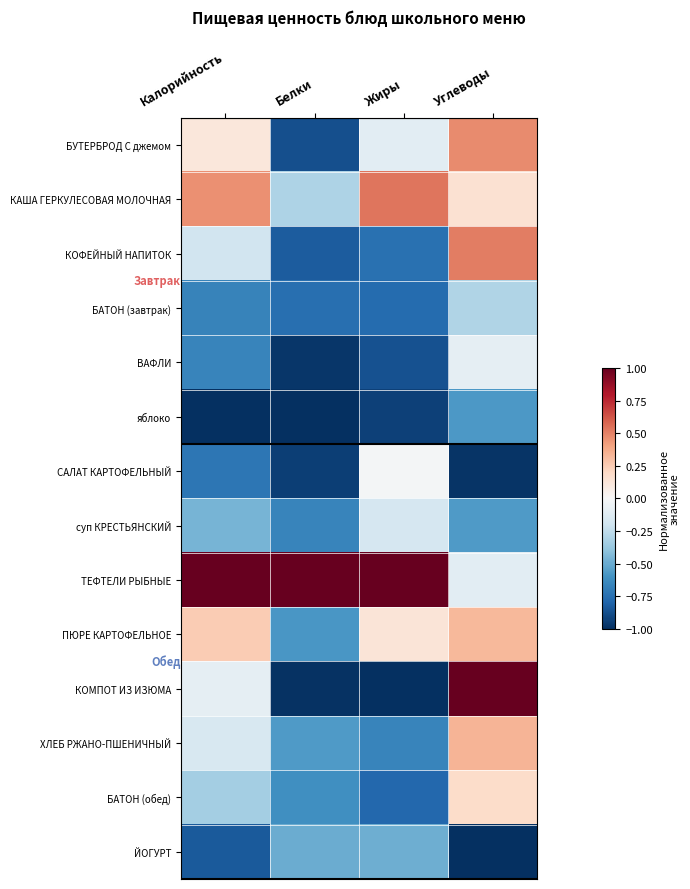

What is the total value across all series at Жиры?

-4.9